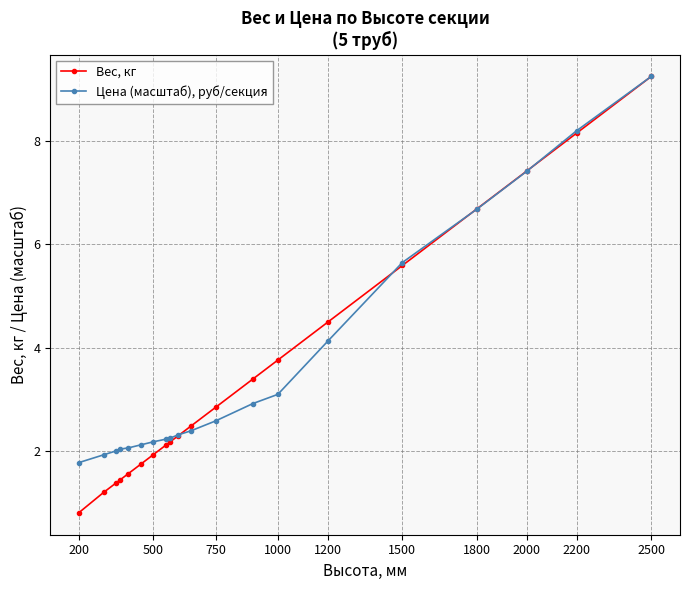

What is the lowest value of the Вес, кг series?

0.8